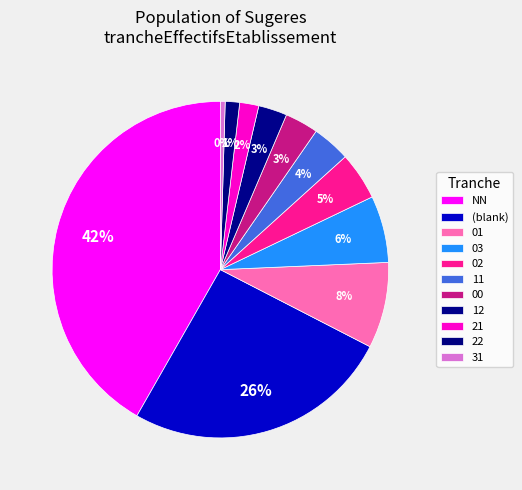

How many slices are in this pie chart?

11